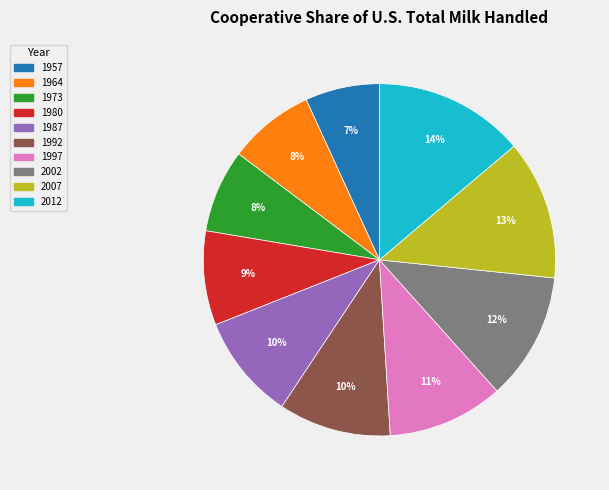

To the nearest percent, what is the difference between the largest and smallest slice percentages?

7%